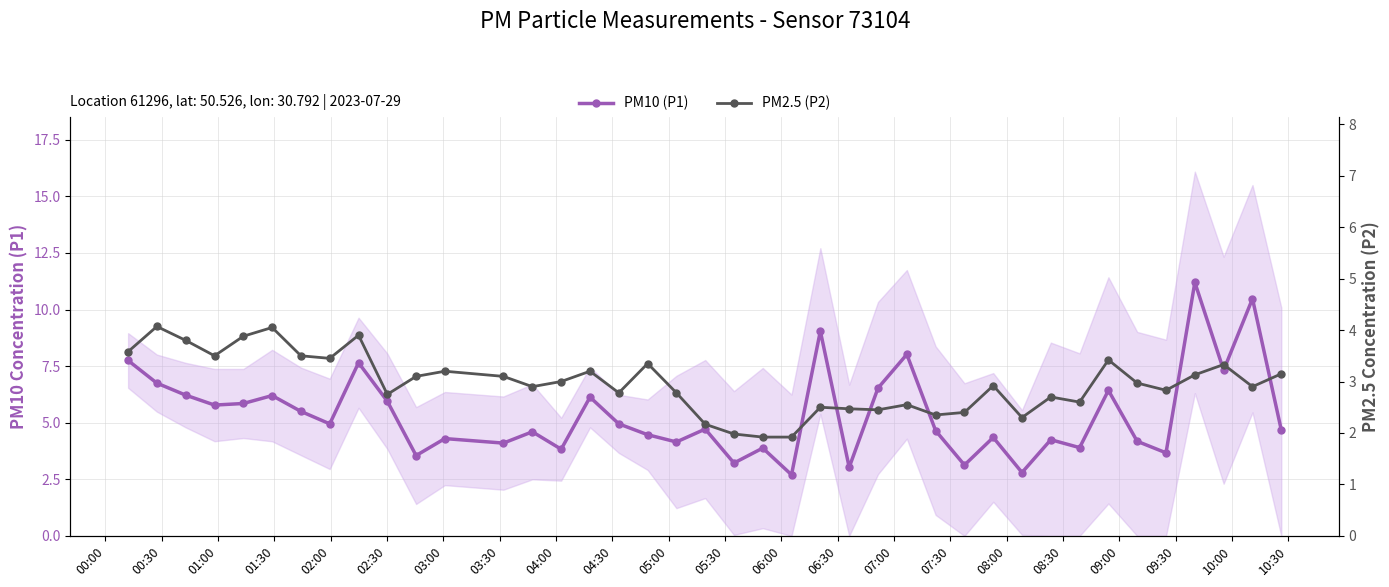

What is the difference between the PM2.5 (P2) values at 07:00 and 03:30?

0.5